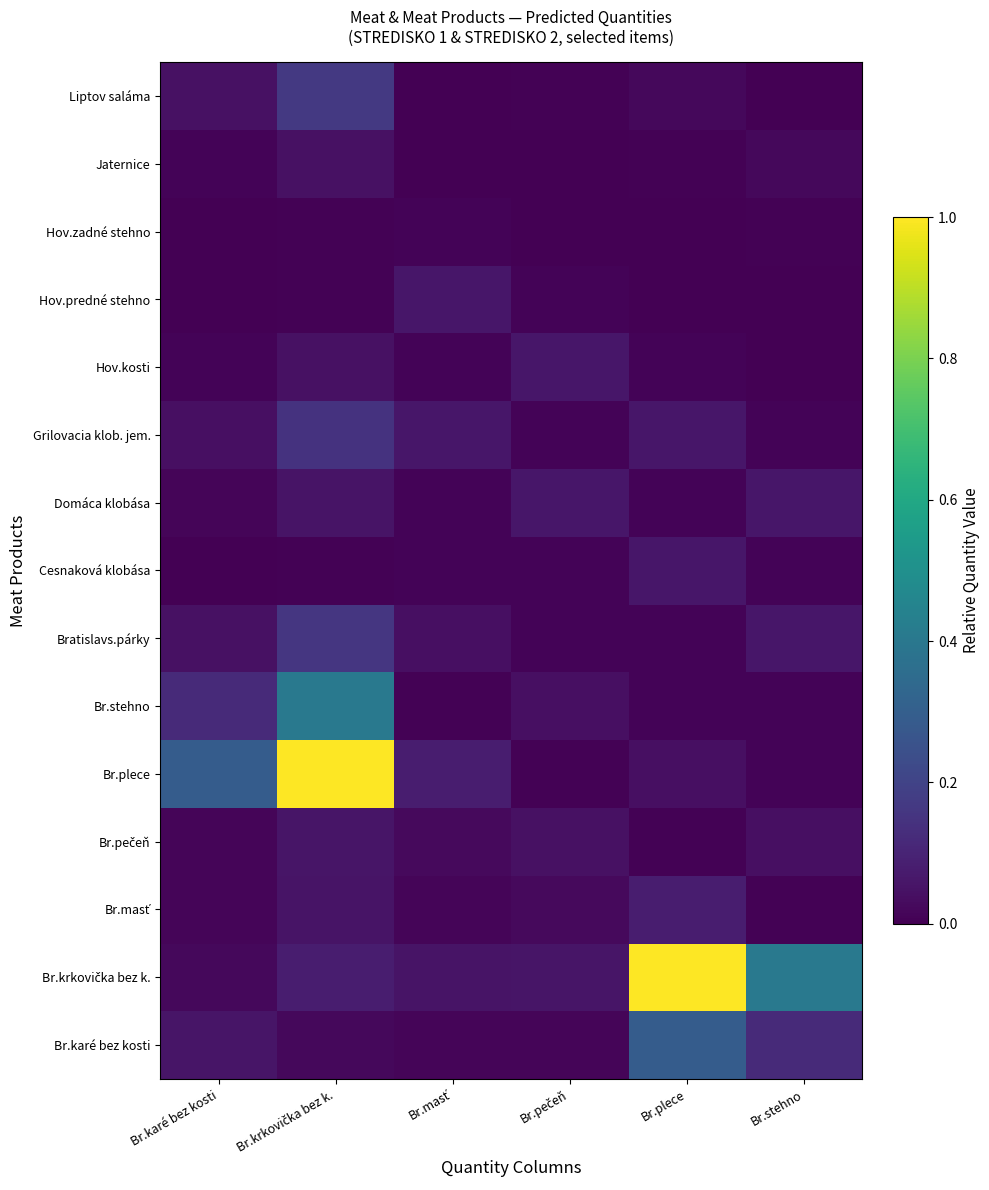

Which category has the lowest value across all series?

Br.karé bez kosti